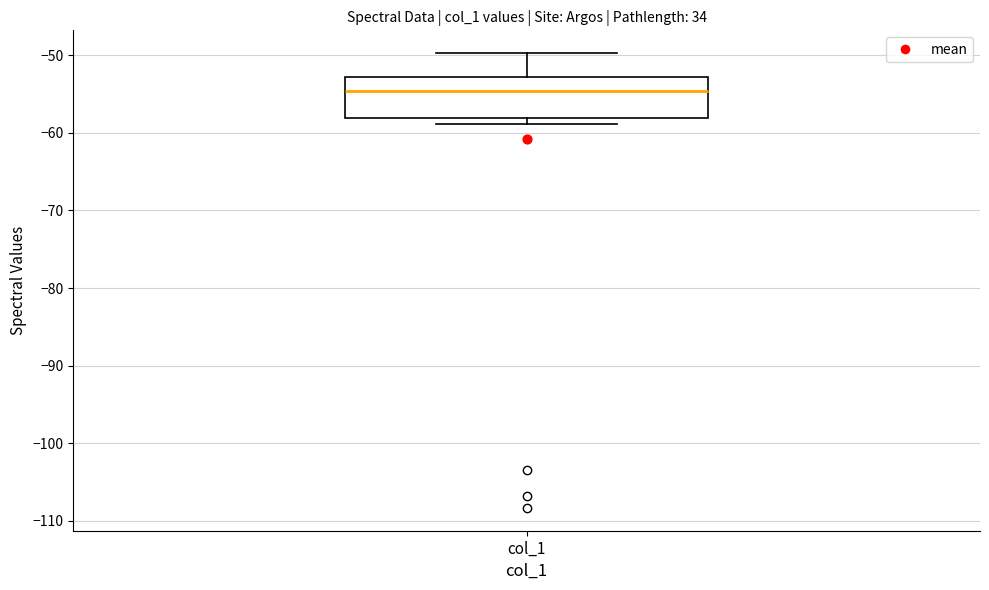

Where does the median line of the box for col_1 sit on the y-axis? The values are not printed on the chart, so give them approximately, as read against the axis.

-55